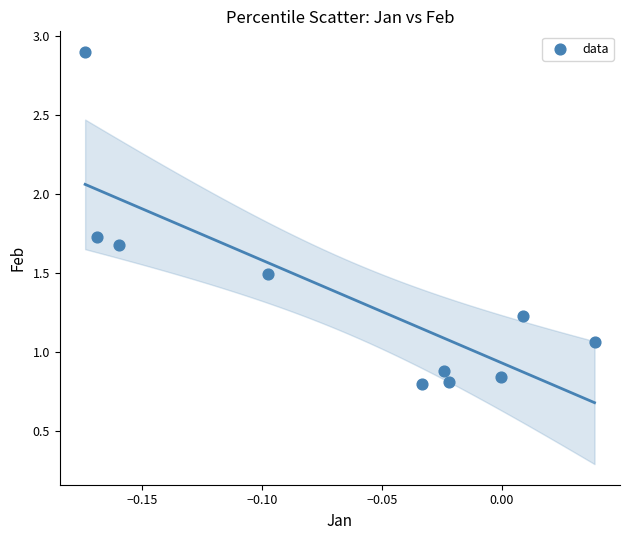

What is the average Y value?

1.3